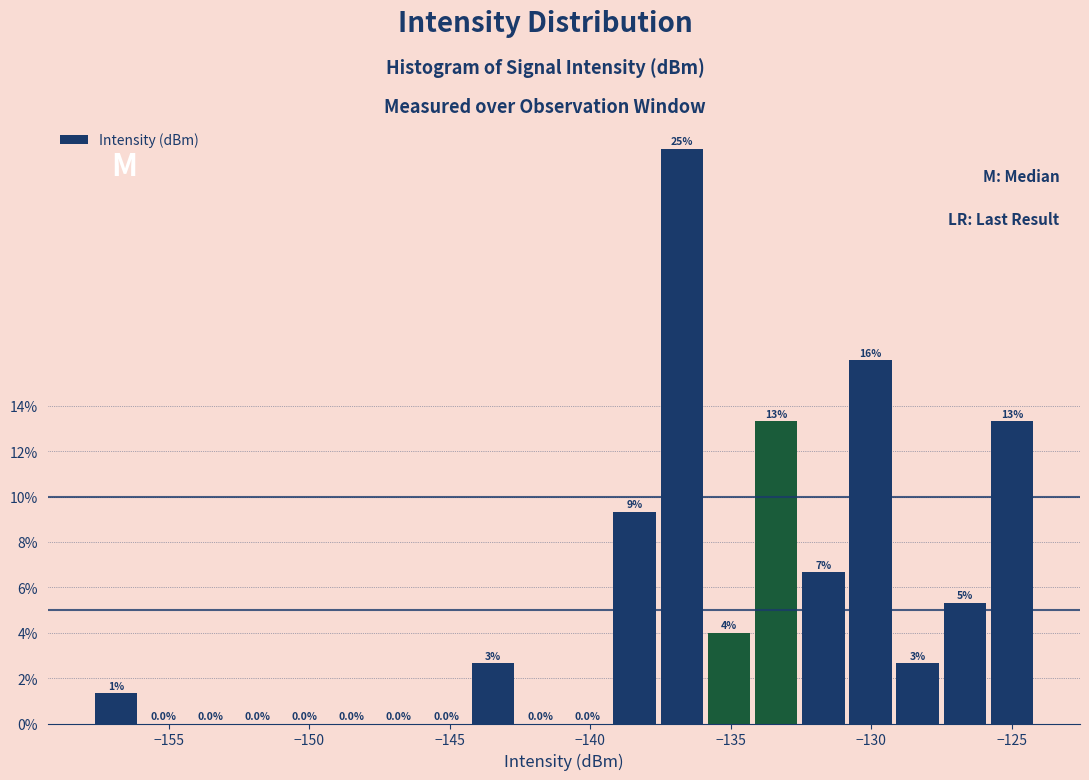

Around what value on the x-axis is the tallest bar? Give the approximate position of its centre, as read against the axis.

-136.5